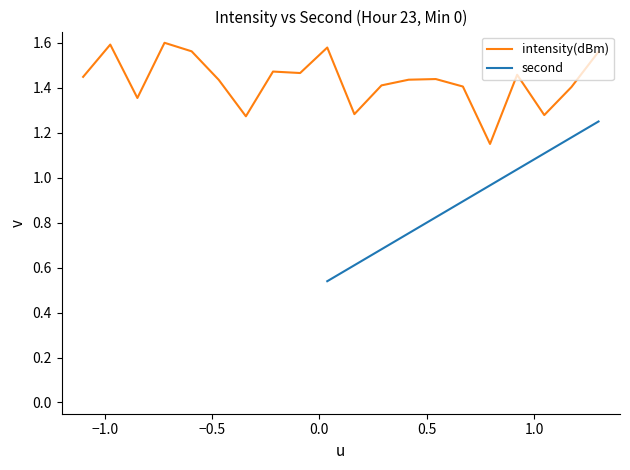

What is the difference between the maximum and minimum values?

0.4